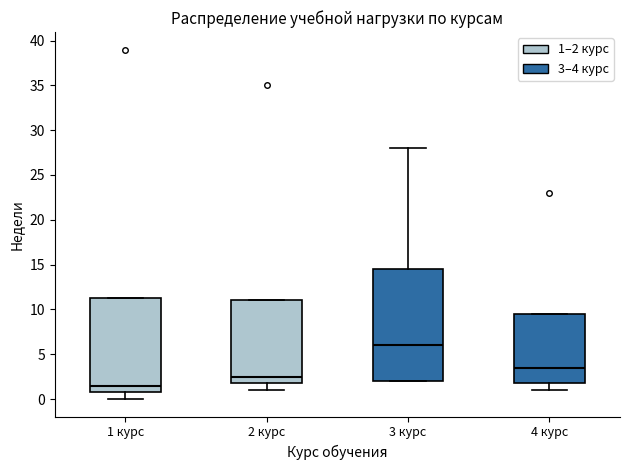

Reading left to right, read every box against the y-axis: the position of its median line, the range the box covers, and the ends of its whiskers. The values are not printed on the chart, so give them approximately, as read against the axis.

1 курс: median 1.5, box 1.0 to 11.5, whiskers 0.0 to 11.5
2 курс: median 2.5, box 2.0 to 11.0, whiskers 1.0 to 11.0
3 курс: median 6.0, box 2.0 to 14.5, whiskers 2.0 to 28.0
4 курс: median 3.5, box 2.0 to 9.5, whiskers 1.0 to 9.5